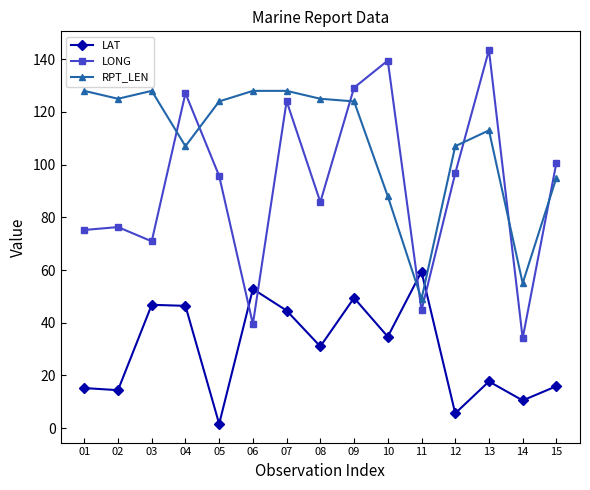

At which category does LONG reach its first local valley?

03